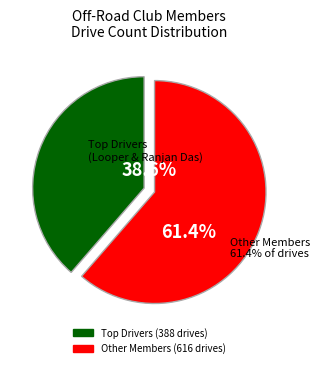

Is it true that Ilya is 16% of the pie?

False